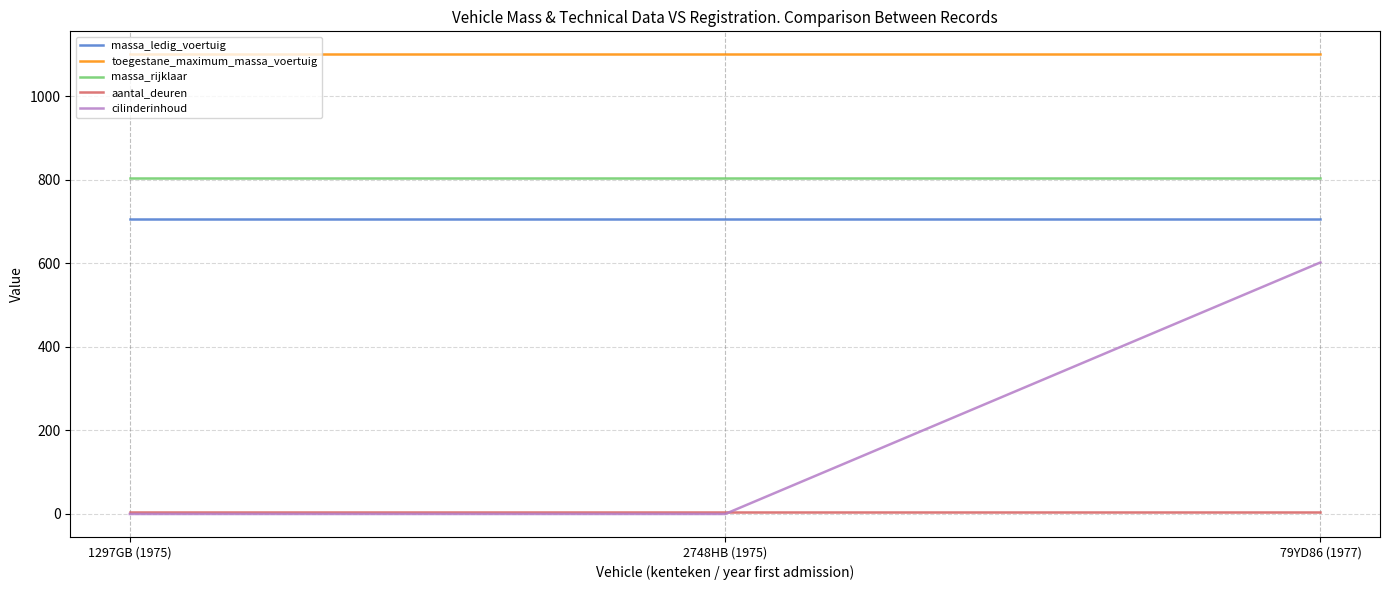

What value does the massa_rijklaar series have at 2748HB (1975)?

805